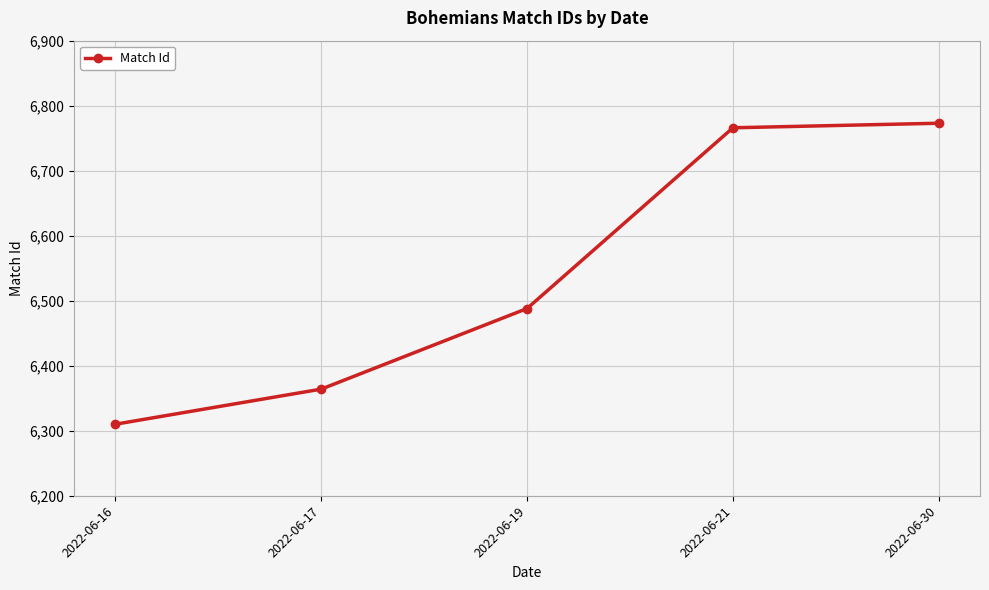

Approximately how many times larger is the value at 2022-06-17 compared to 2022-06-19?

1.0